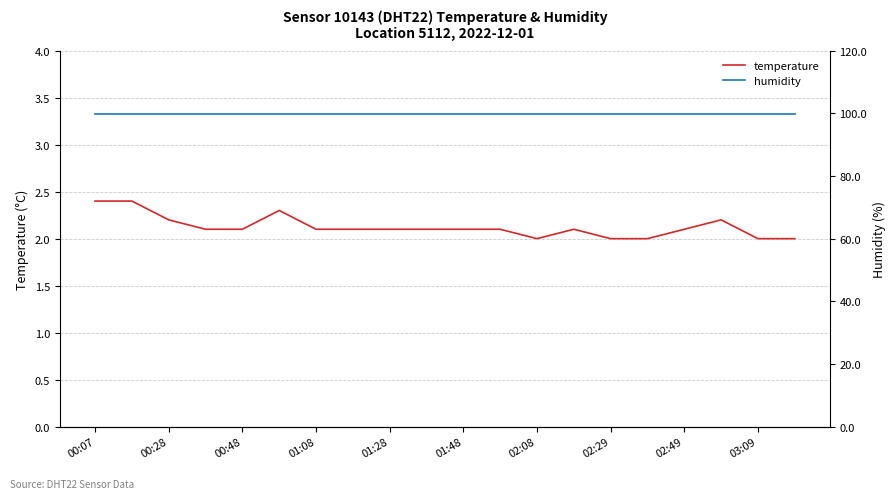

The value of temperature at 00:28 is 1.4. True or false?

False